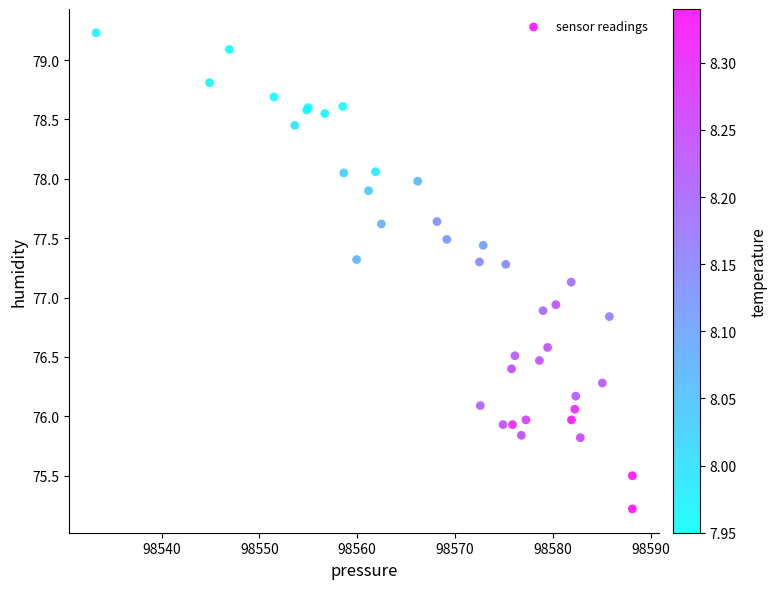

What Y value in the scatter plot is closest to 77?

76.9